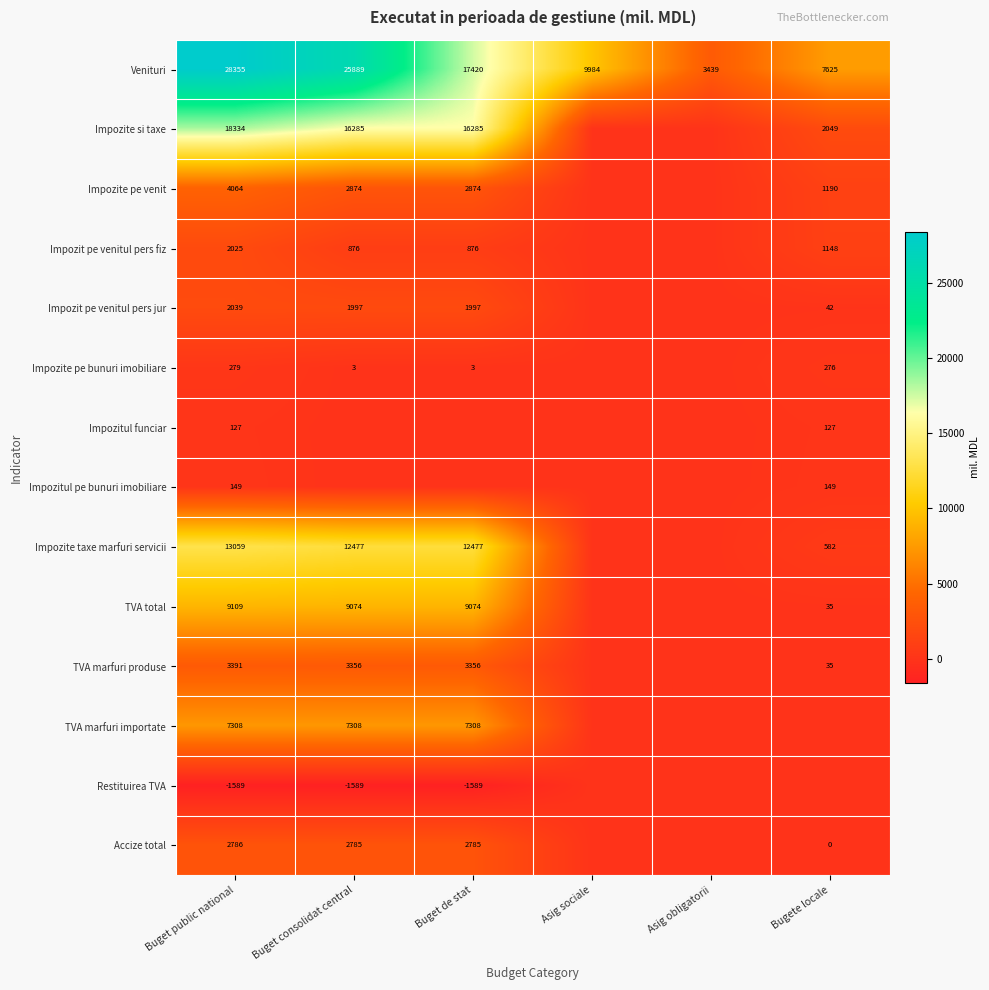

What is the sum of the Accize total values at Buget de stat and Buget public national?

5571